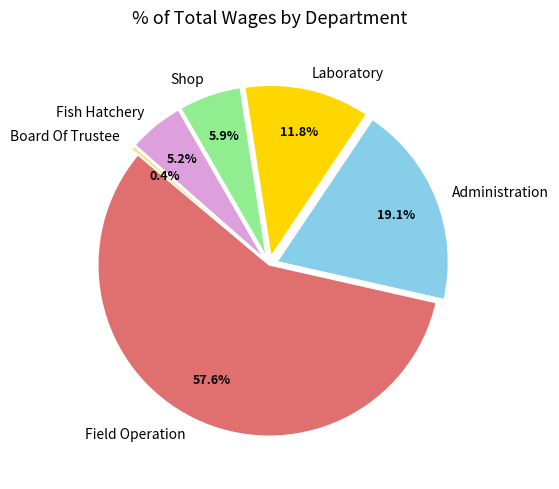

Which category accounts for the majority?

Field Operation